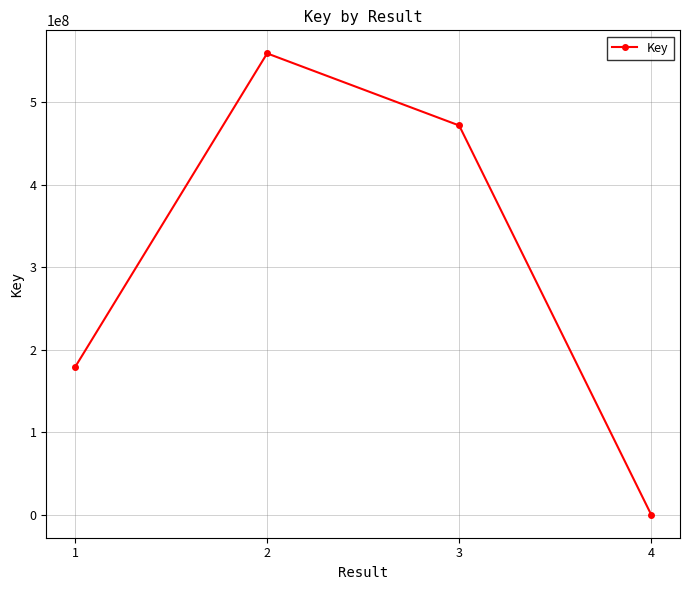

The chart shows a value of 471633004 at 3. True or false?

True